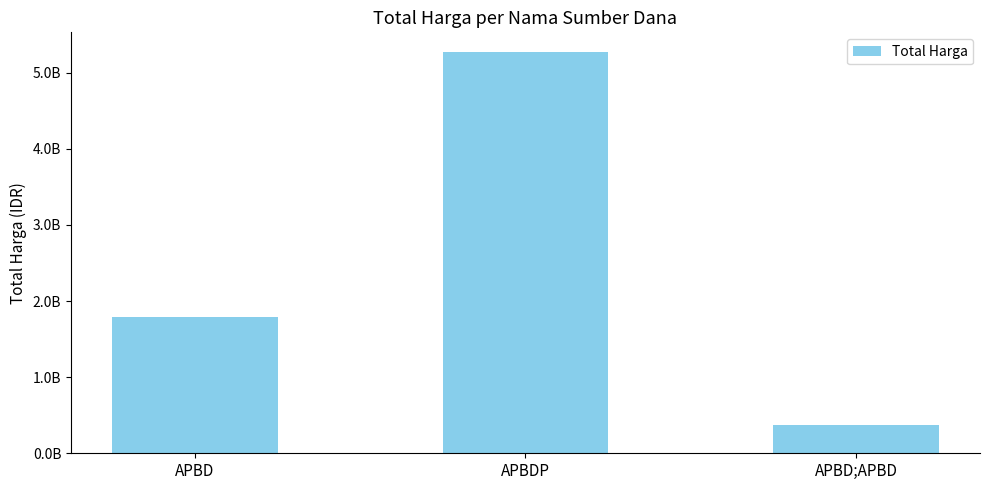

The value at APBD is 1788106245. True or false?

True